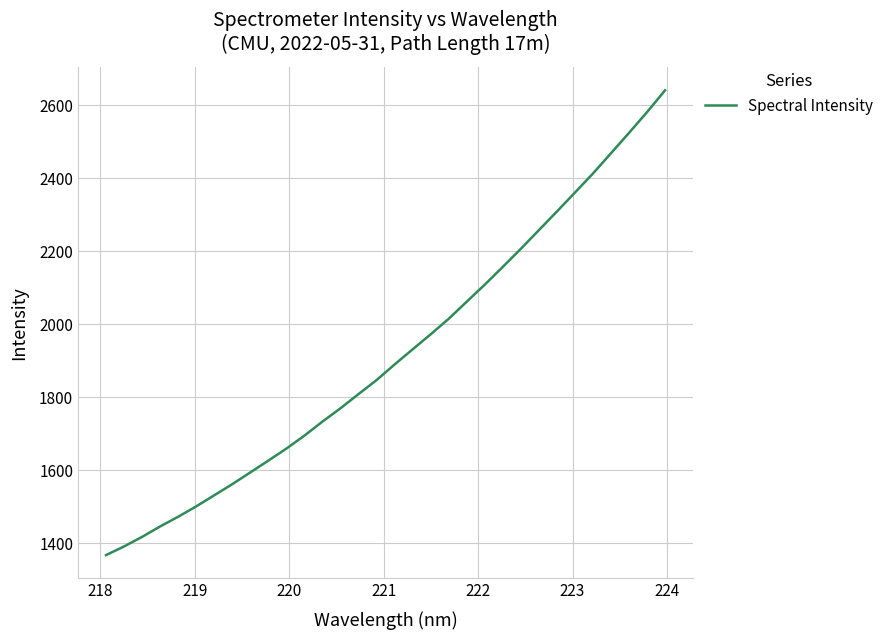

What is the greatest value displayed?

2641.5